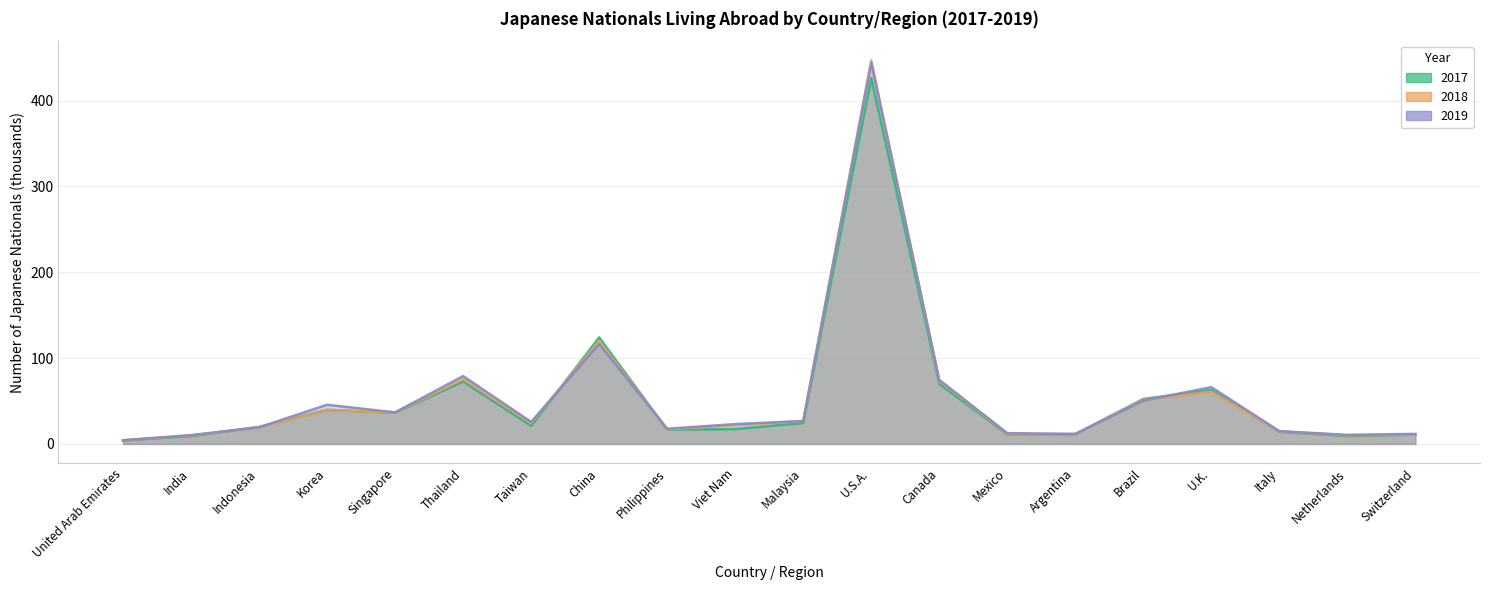

Reading left to right, what are all the values shown in this chart?

2017: United Arab Emirates=4.1	India=9.2	Indonesia=19.7	Korea=39.8	Singapore=36.4	Thailand=72.8	Taiwan=21.1	China=124.2	Philippines=16.6	Viet Nam=17.3	Malaysia=24.4	U.S.A.=426.2	Canada=70.0	Mexico=11.2	Argentina=11.5	Brazil=52.4	U.K.=62.9	Italy=14.1	Netherlands=9.2	Switzerland=10.8
2018: United Arab Emirates=4.3	India=9.8	Indonesia=19.6	Korea=39.4	Singapore=36.6	Thailand=75.6	Taiwan=24.3	China=120.1	Philippines=16.9	Viet Nam=22.1	Malaysia=26.6	U.S.A.=446.9	Canada=73.6	Mexico=11.8	Argentina=11.6	Brazil=51.3	U.K.=60.6	Italy=14.6	Netherlands=10.0	Switzerland=11.0
2019: United Arab Emirates=4.3	India=10.3	Indonesia=19.4	Korea=45.7	Singapore=36.8	Thailand=79.1	Taiwan=25.7	China=116.5	Philippines=17.8	Viet Nam=23.1	Malaysia=26.7	U.S.A.=444.1	Canada=74.7	Mexico=12.6	Argentina=11.5	Brazil=50.5	U.K.=66.2	Italy=14.9	Netherlands=10.6	Switzerland=11.7